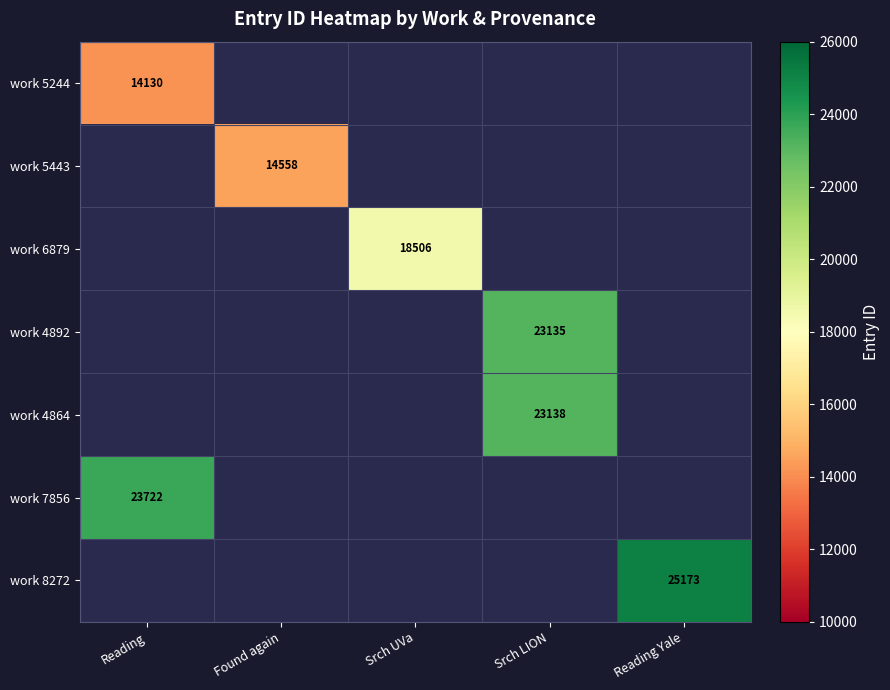

At which category is the sum across all series the highest?

Srch LION